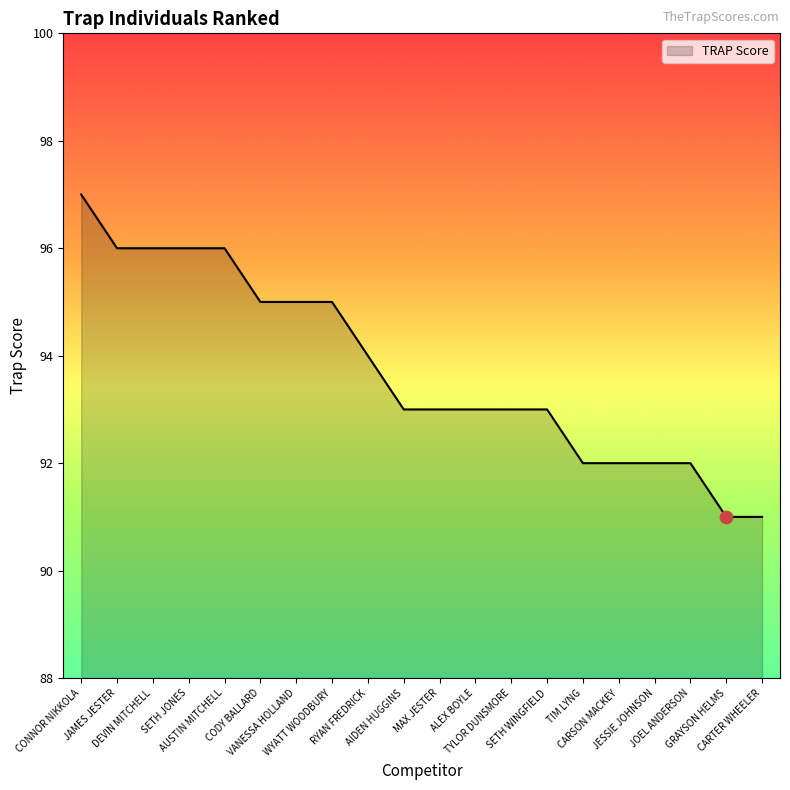

What is the change in value from SETH JONES to GRAYSON HELMS?

-5